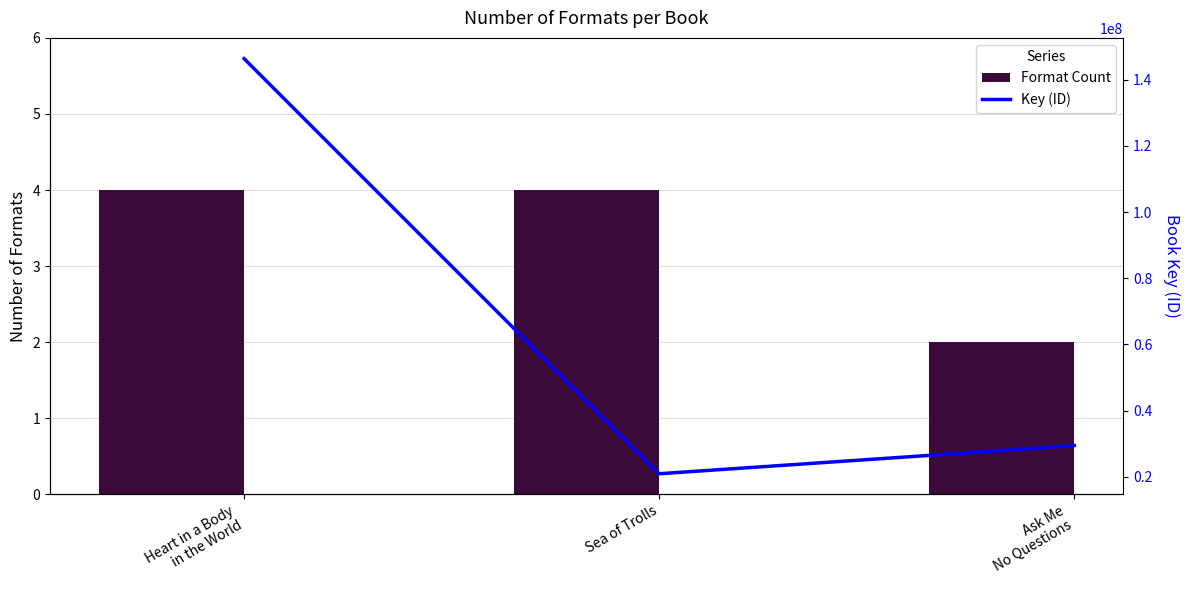

Are the bars horizontal?

No